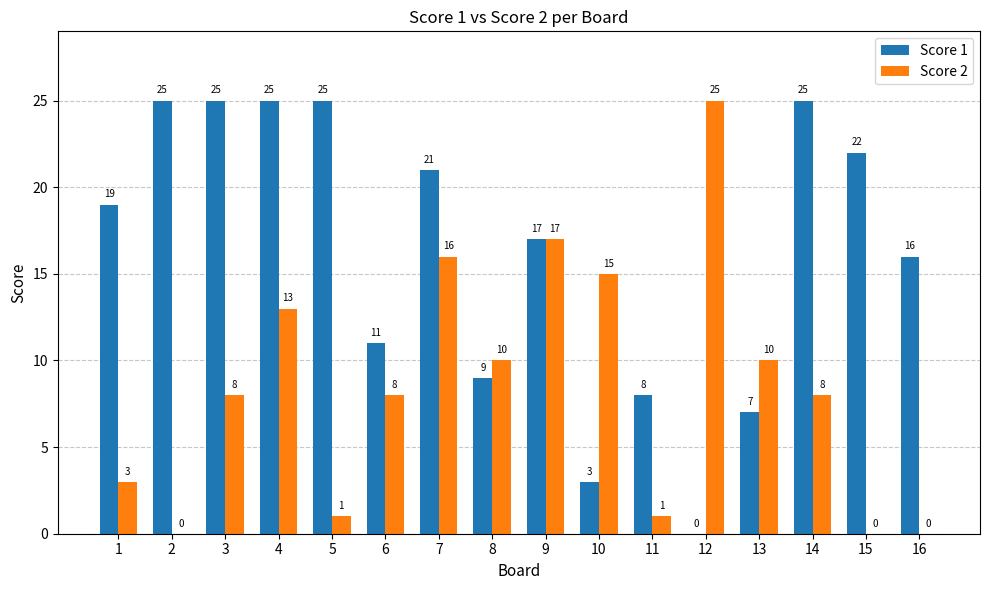

Count the number of categories in the chart.

16